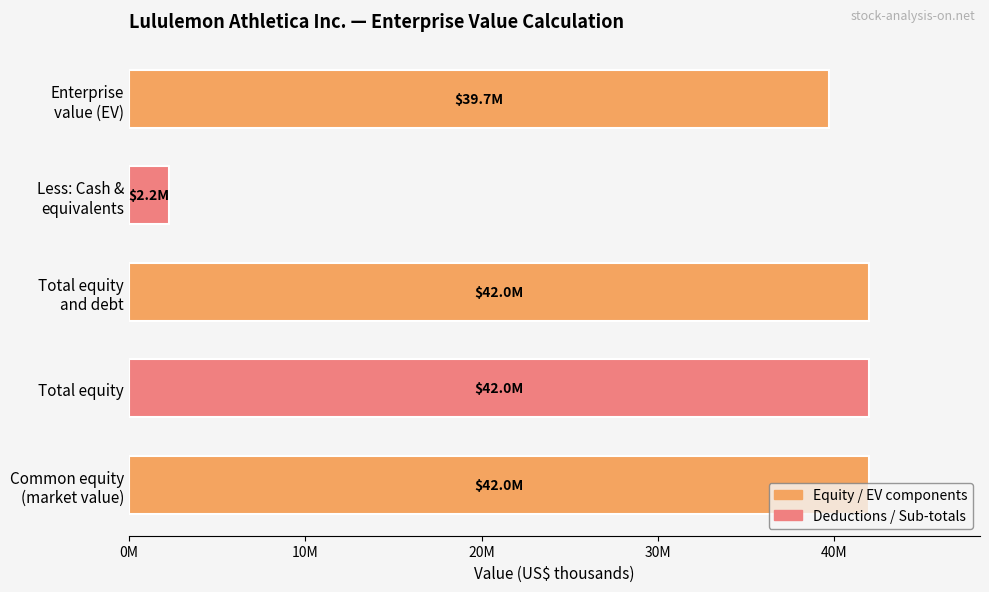

At which label is the value closest to 22106442?

Enterprise
value (EV)